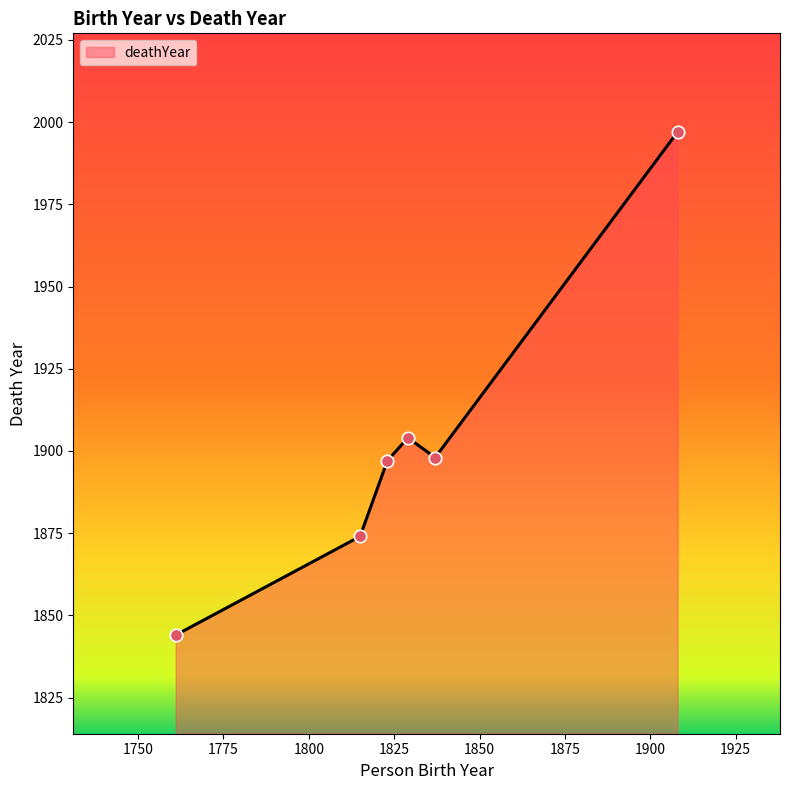

What is the minimum value shown in the chart?

1844